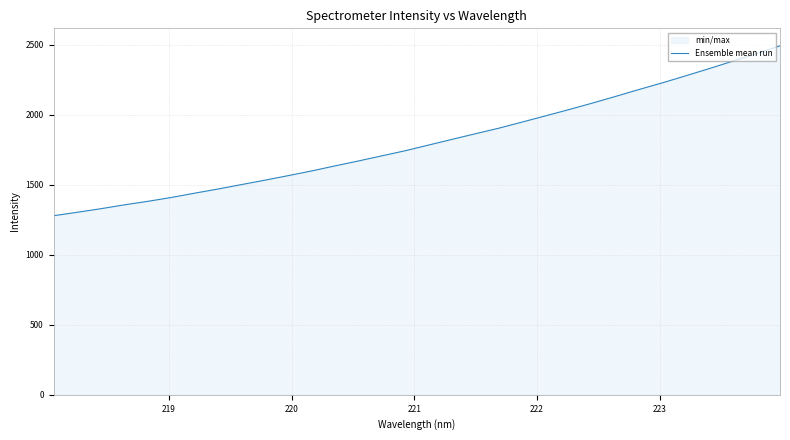

What is the greatest value displayed?

2491.0